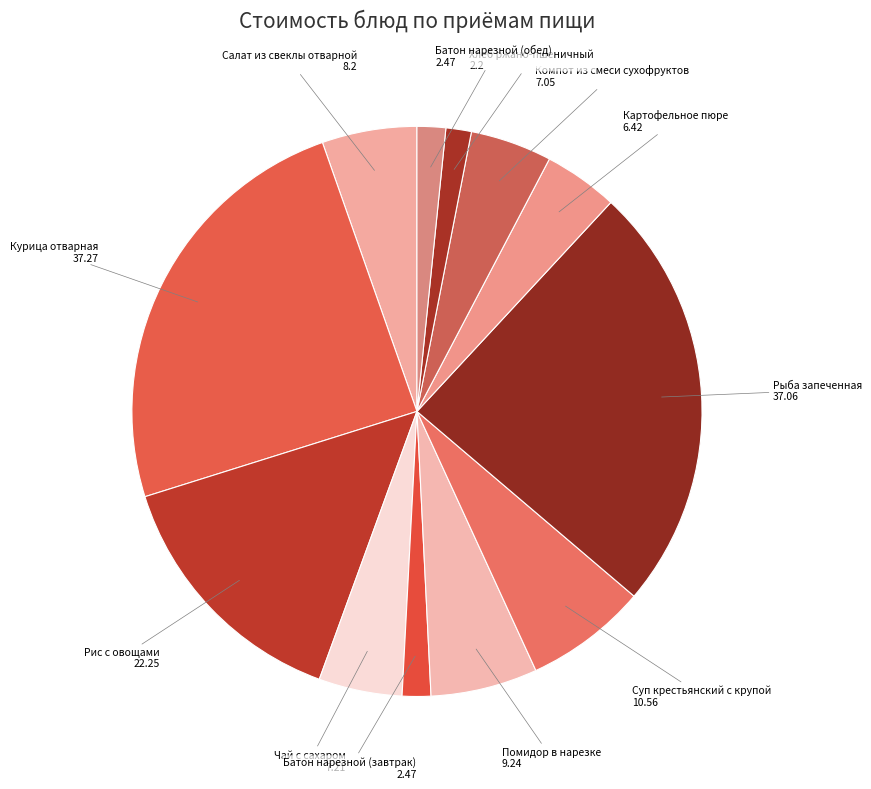

Count the number of slices in the pie.

12